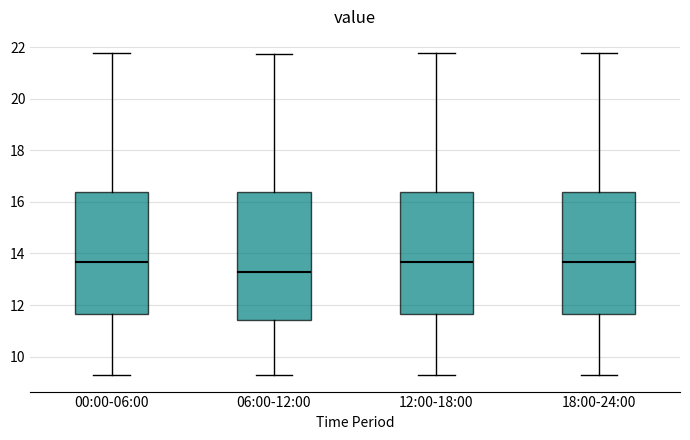

Reading left to right, transcribe this box plot: for each box, give where its median line is, the range the box spans, and where its two whiskers end, as read against the y-axis. The values are not printed on the chart, so give them approximately, as read against the axis.

00:00-06:00: median 13.6, box 11.6 to 16.4, whiskers 9.2 to 21.8
06:00-12:00: median 13.2, box 11.4 to 16.4, whiskers 9.2 to 21.8
12:00-18:00: median 13.6, box 11.6 to 16.4, whiskers 9.2 to 21.8
18:00-24:00: median 13.6, box 11.6 to 16.4, whiskers 9.2 to 21.8